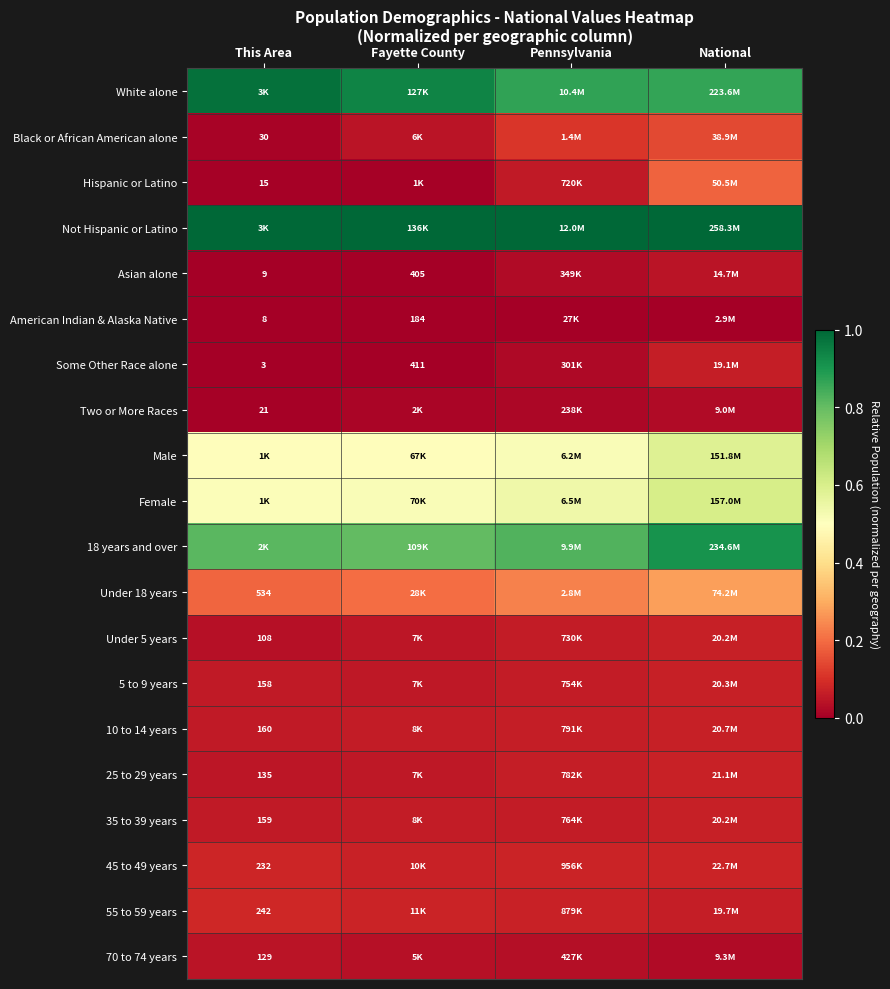

Read the Some Other Race alone value at National.

0.1